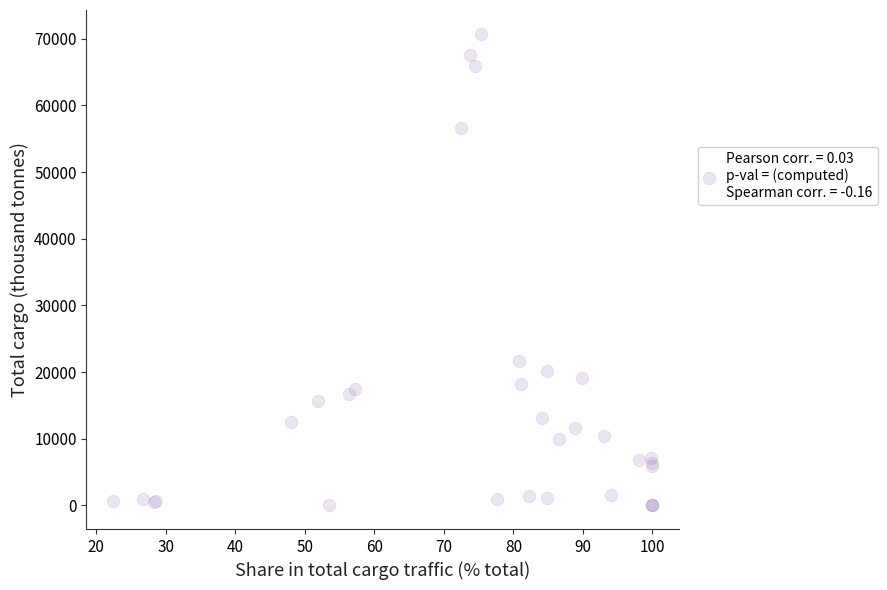

What Y value in the scatter plot is closest to 35384?

21692.6